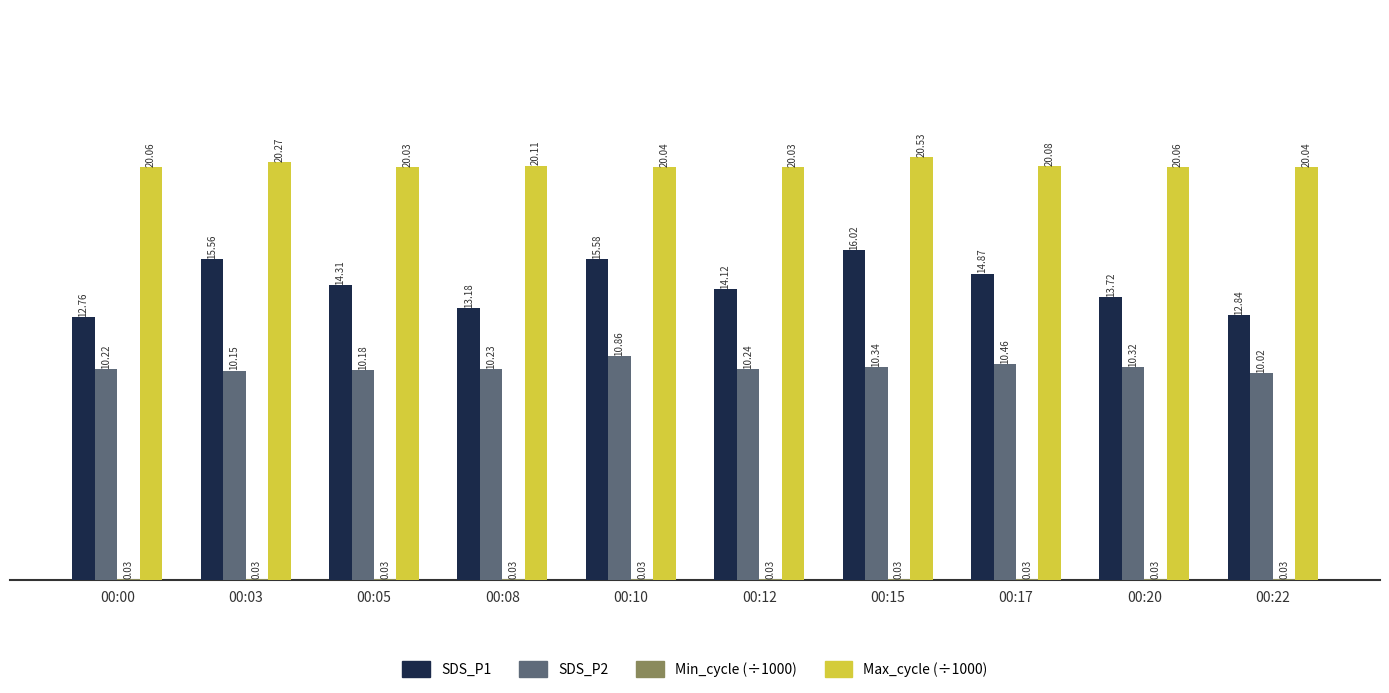

Which series has the largest total across all categories?

Max_cycle (÷1000)